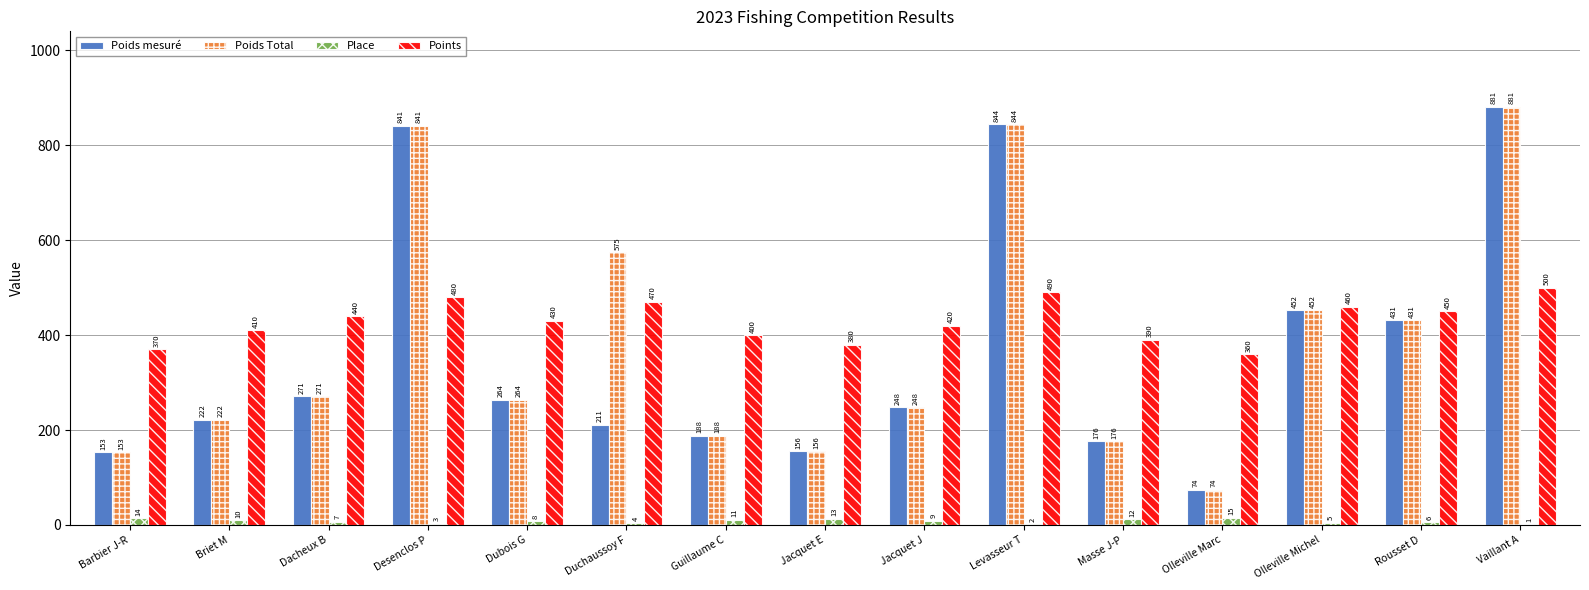

Where does the Place series first go above 8?

Barbier J-R